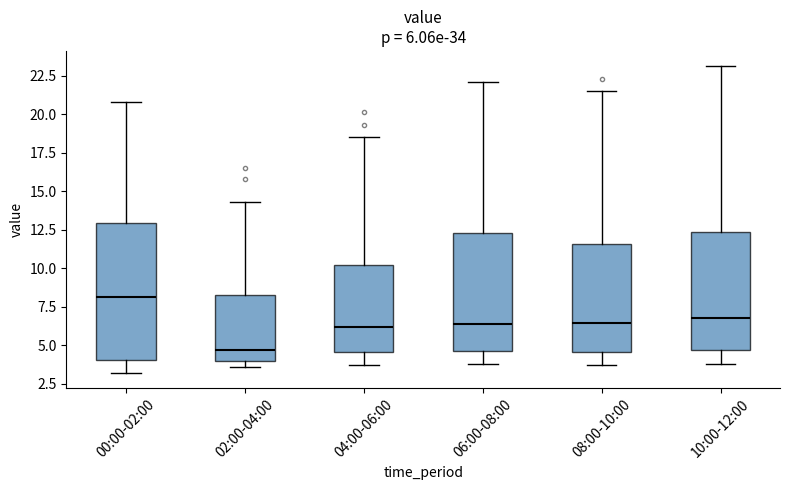

Which box is the tallest, from its lower edge to its upper edge?

00:00-02:00